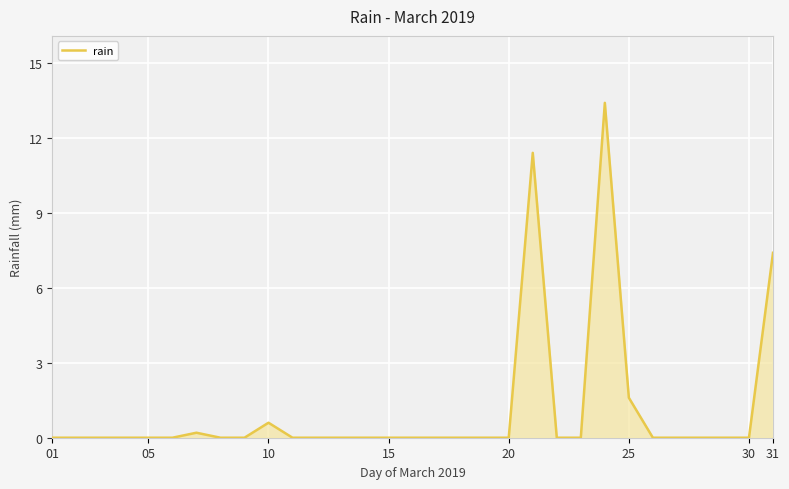

What is the maximum value shown in the chart?

13.4